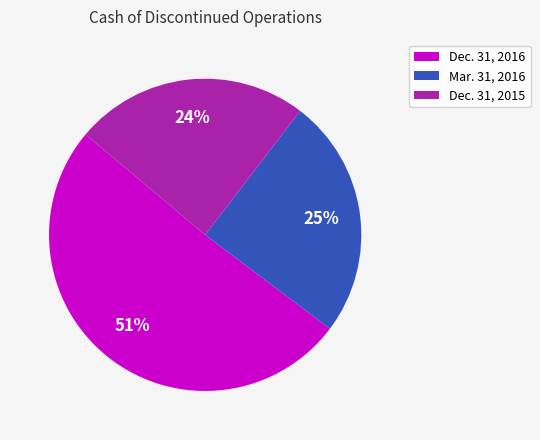

Rank the categories by value from highest to lowest.

Dec. 31, 2016, Mar. 31, 2016, Dec. 31, 2015